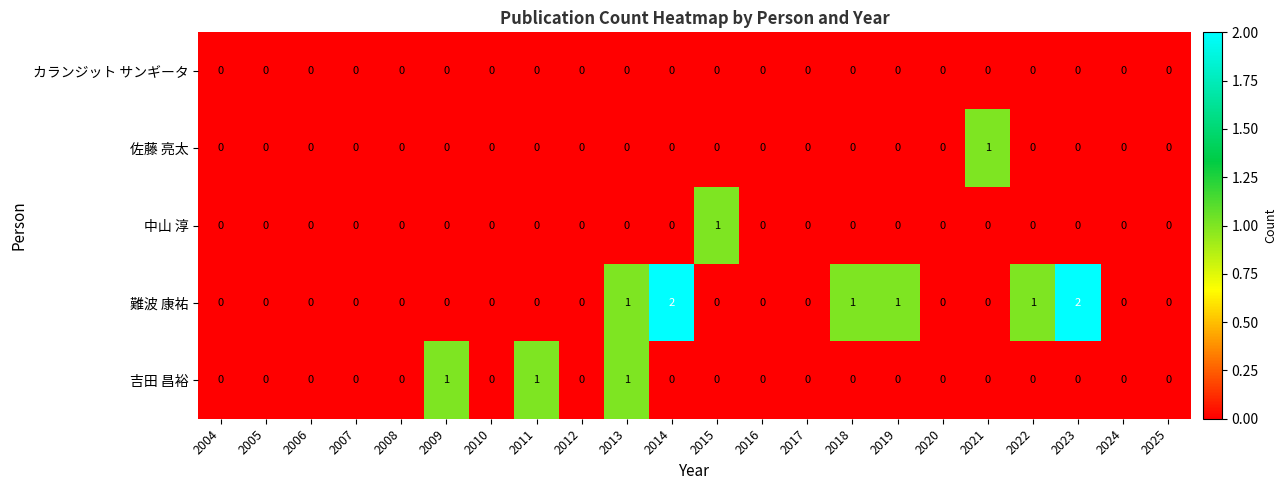

Count the 難波 康祐 values in the range 0 to 1.

20